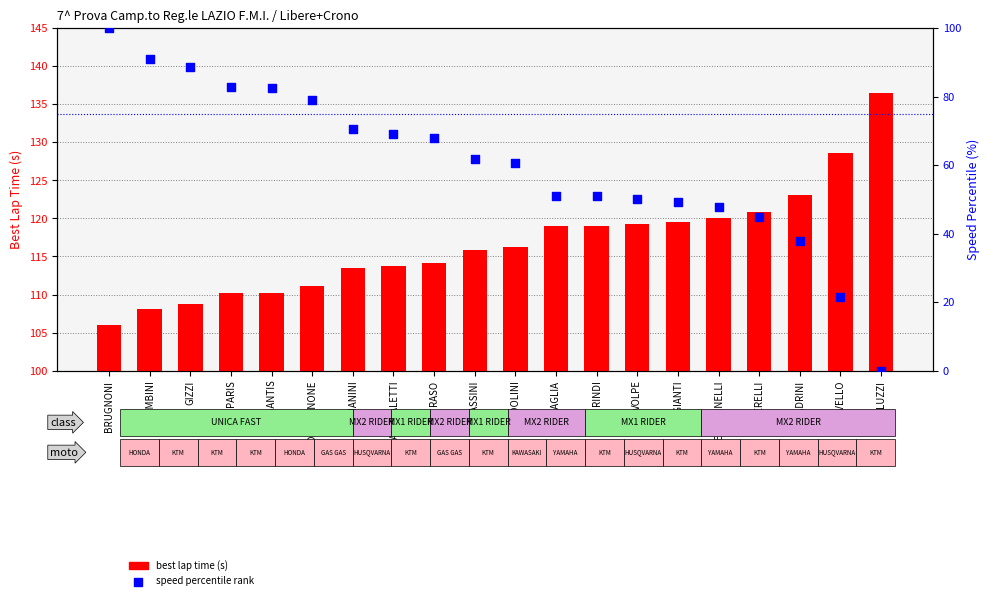

What are all the series names shown in the legend?

best lap time (s), speed percentile rank